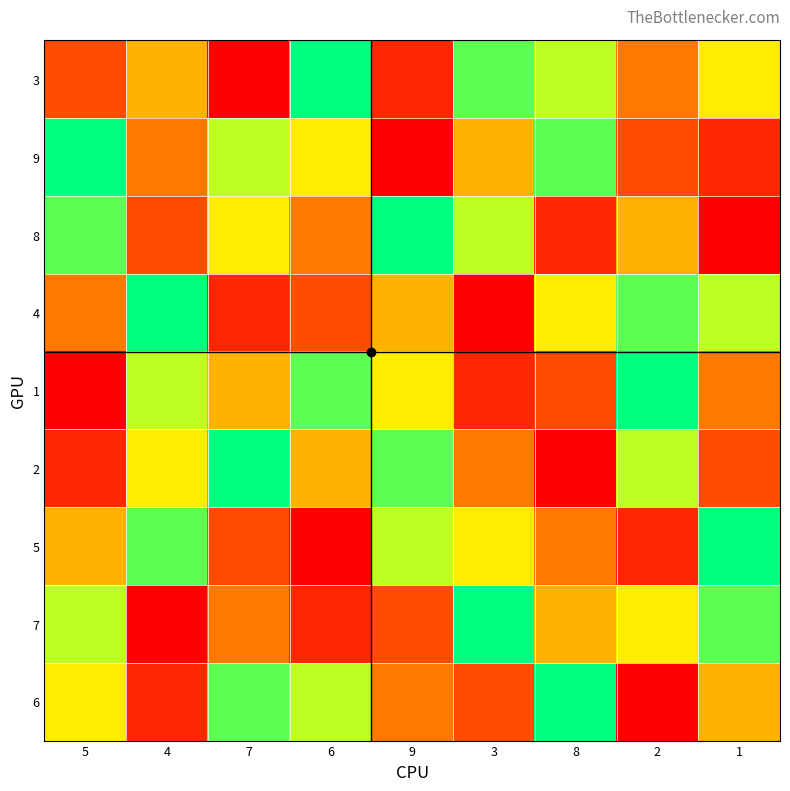

How many categories are shown in the chart?

9